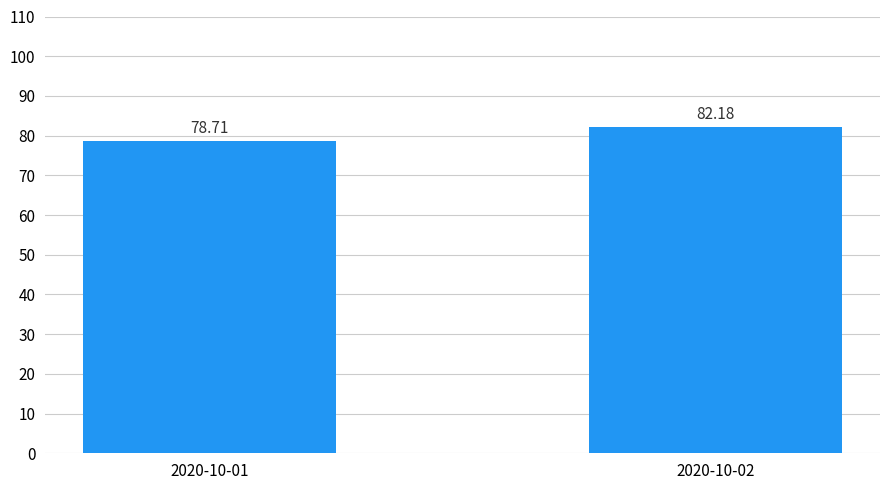

List the labels in order of value, largest first.

2020-10-02, 2020-10-01